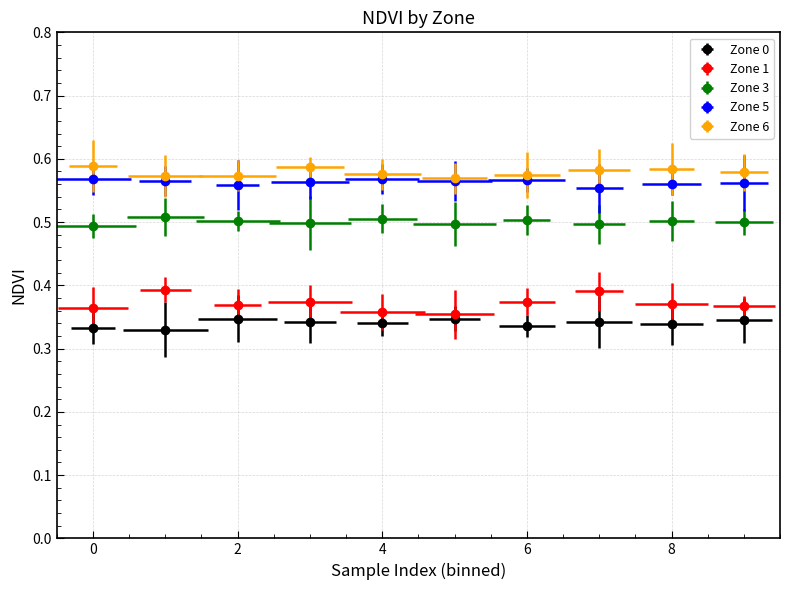

True or false: Zone 0 has a value of 0.6 at 4.

False